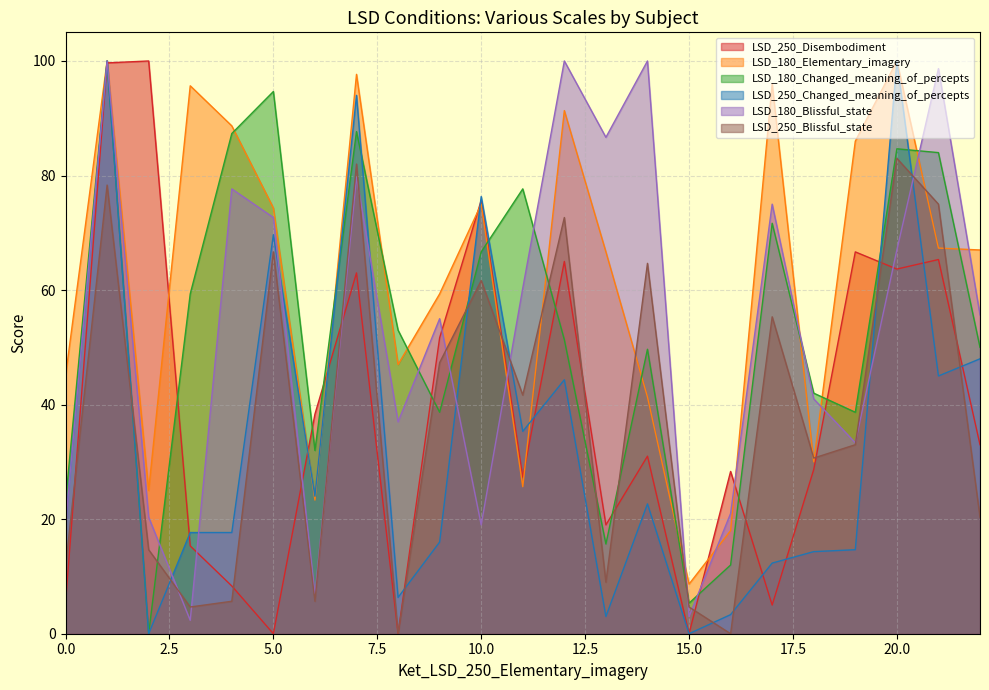

How many values in the LSD_180_Elementary_imagery series are below 67?

11